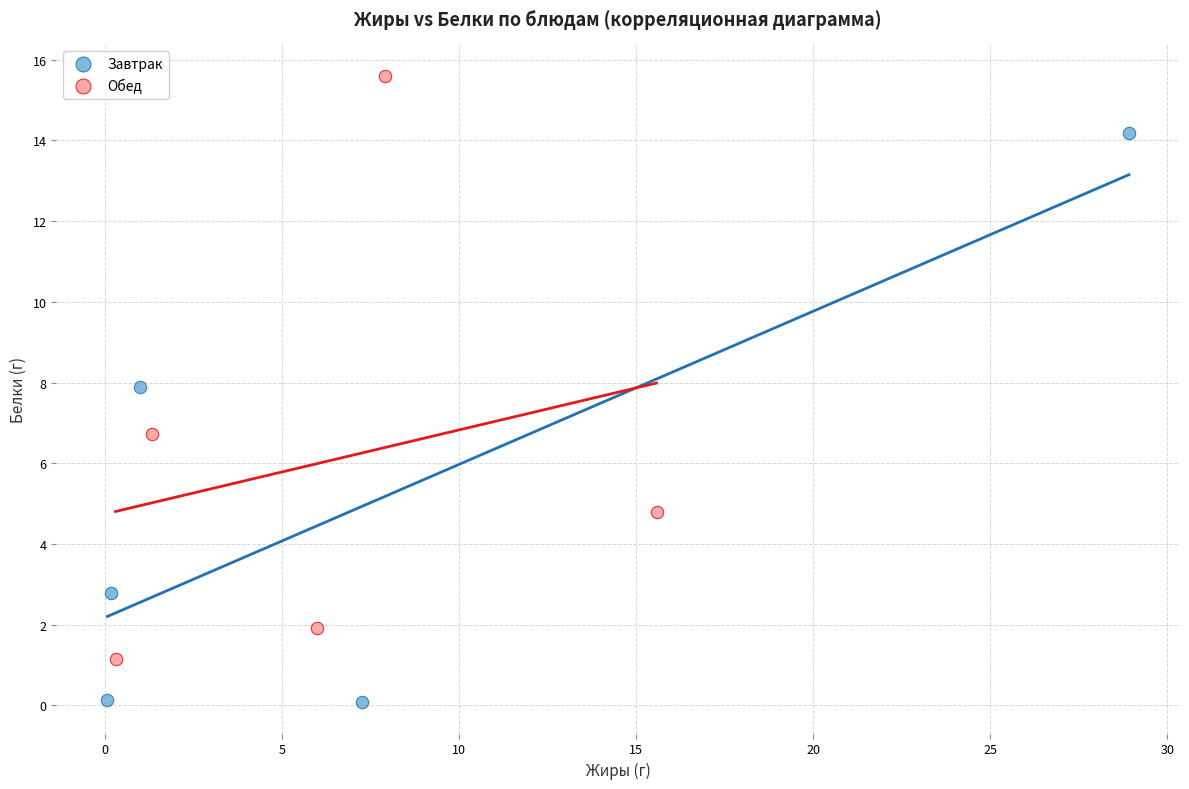

Which series reaches the maximum Y coordinate?

Обед